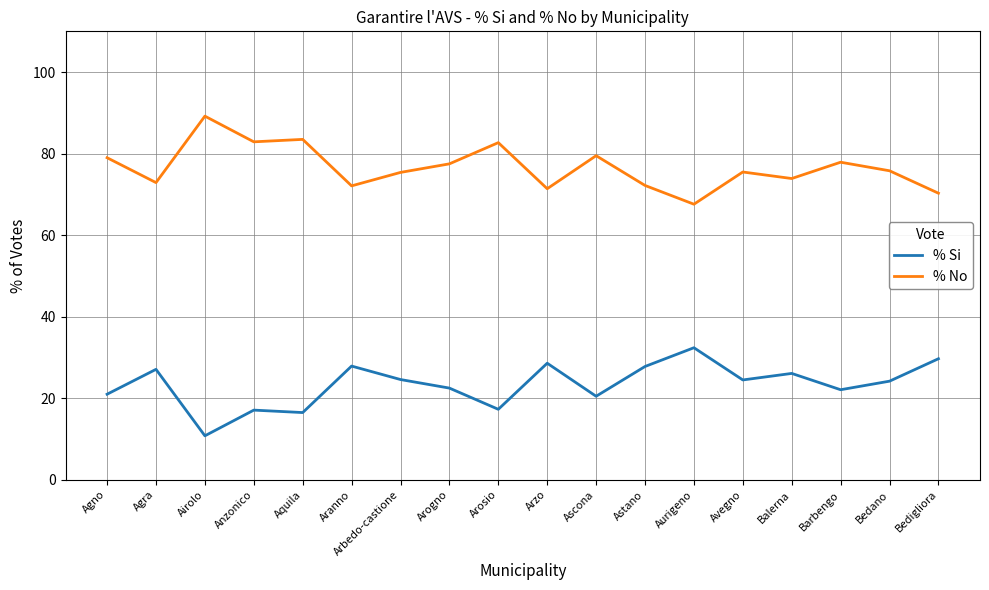

What are all the series names shown in the legend?

% Si, % No